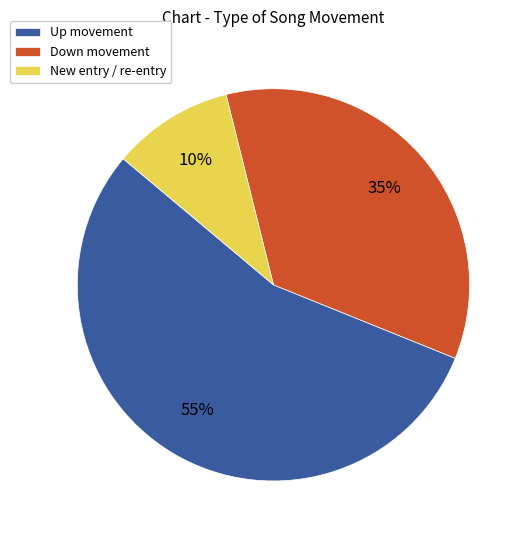

To the nearest percent, what percentage of the pie is New entry / re-entry?

10%